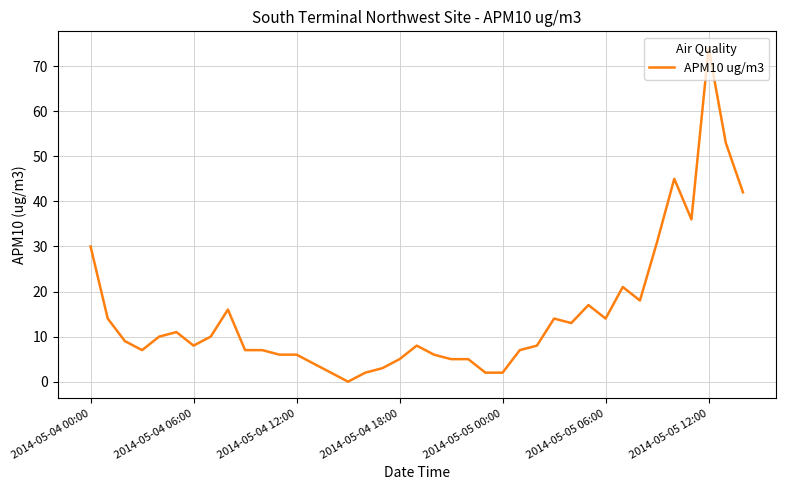

What is the maximum value shown in the chart?

74